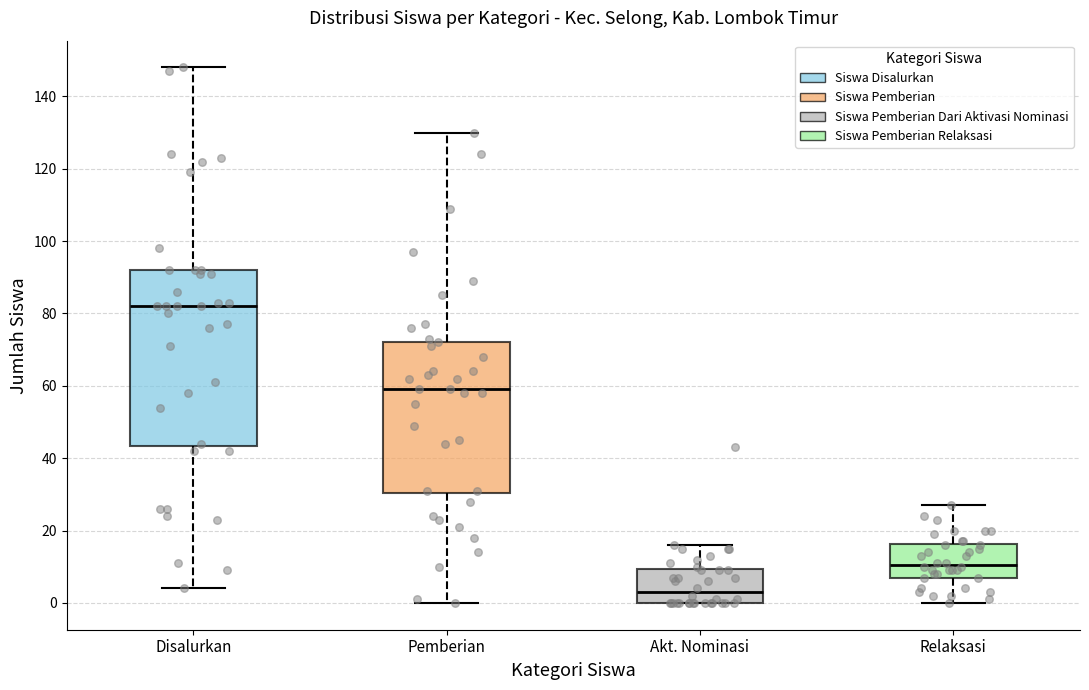

Comparing the boxes themselves (not the whiskers), which one is the tallest?

Disalurkan